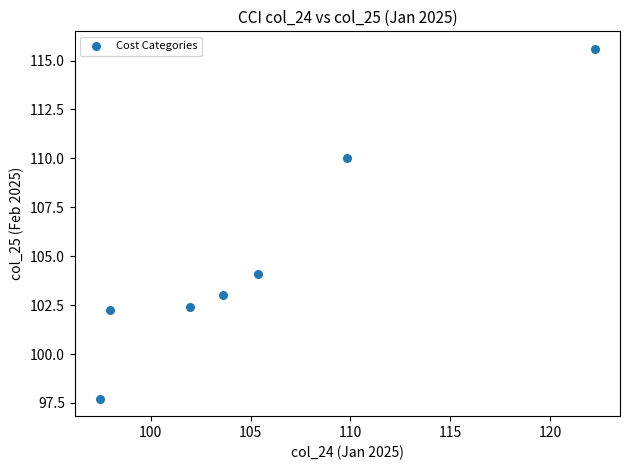

What is the average X value?

105.5